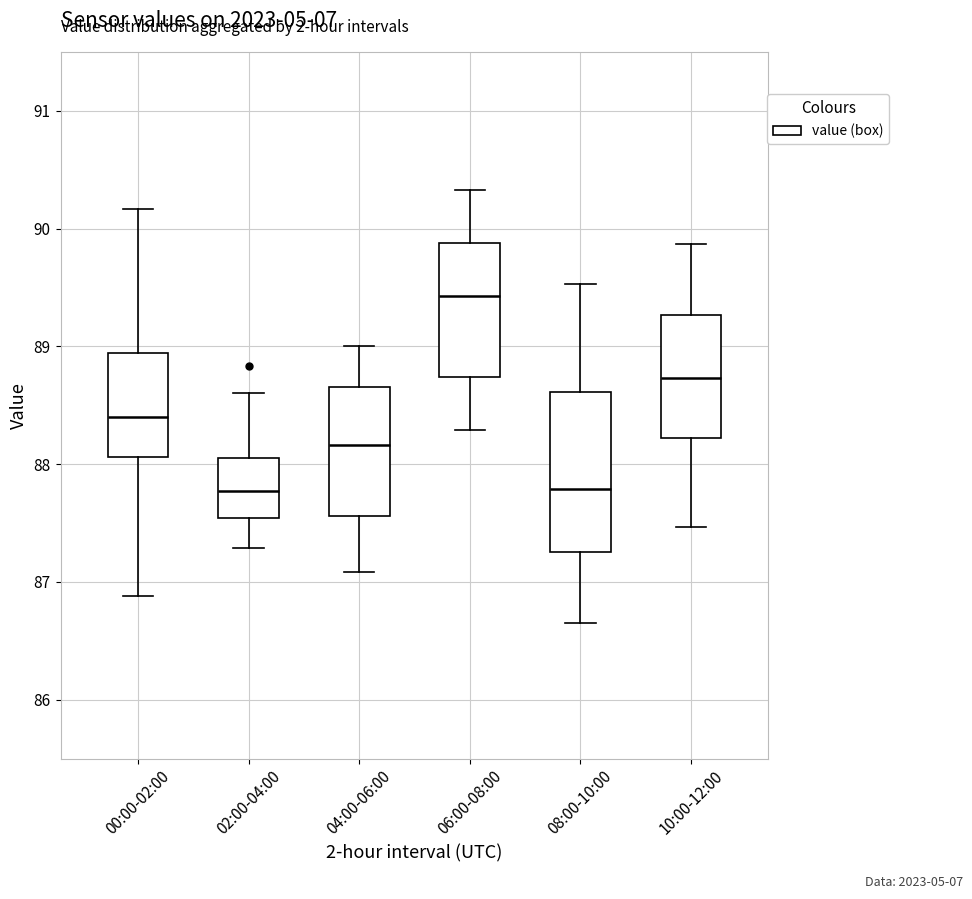

Reading left to right, read every box against the y-axis: the position of its median line, the range the box covers, and the ends of its whiskers. The values are not printed on the chart, so give them approximately, as read against the axis.

00:00-02:00: median 88.4, box 88.1 to 88.9, whiskers 86.9 to 90.2
02:00-04:00: median 87.8, box 87.5 to 88.1, whiskers 87.3 to 88.6
04:00-06:00: median 88.2, box 87.6 to 88.7, whiskers 87.1 to 89.0
06:00-08:00: median 89.4, box 88.7 to 89.9, whiskers 88.3 to 90.3
08:00-10:00: median 87.8, box 87.3 to 88.6, whiskers 86.7 to 89.5
10:00-12:00: median 88.7, box 88.2 to 89.3, whiskers 87.5 to 89.9